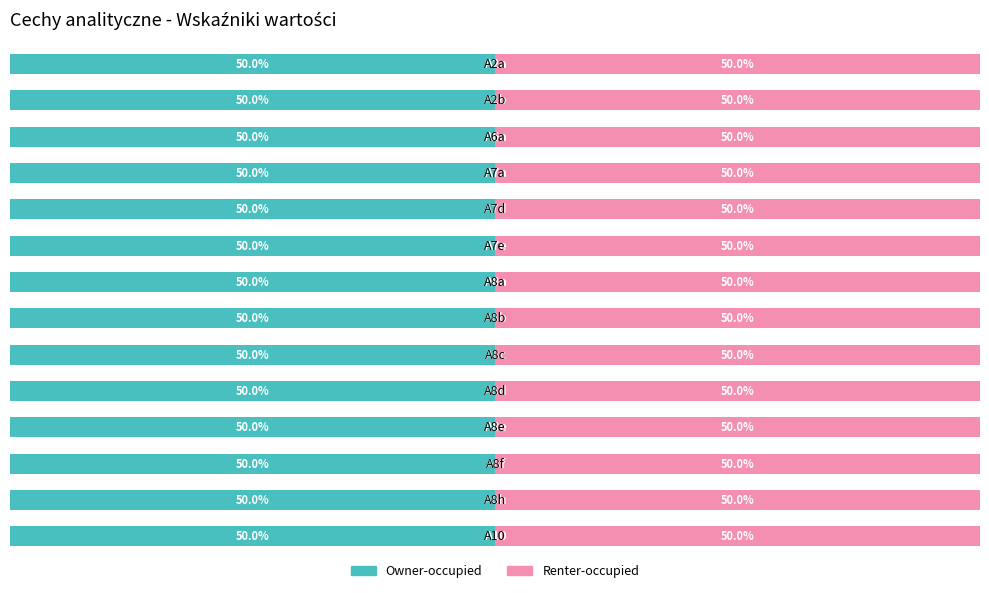

What is the label of the 6th bar from the right?

A8c